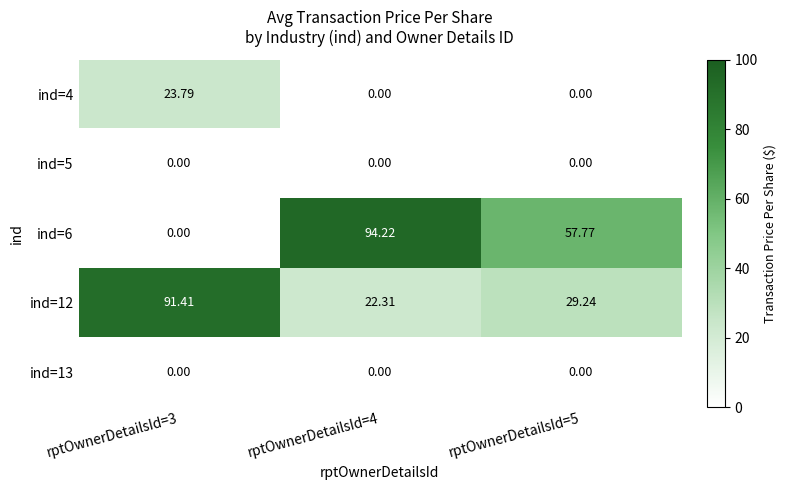

Is the value of ind=12 at rptOwnerDetailsId=4 greater than the value of ind=5 at rptOwnerDetailsId=4?

Yes